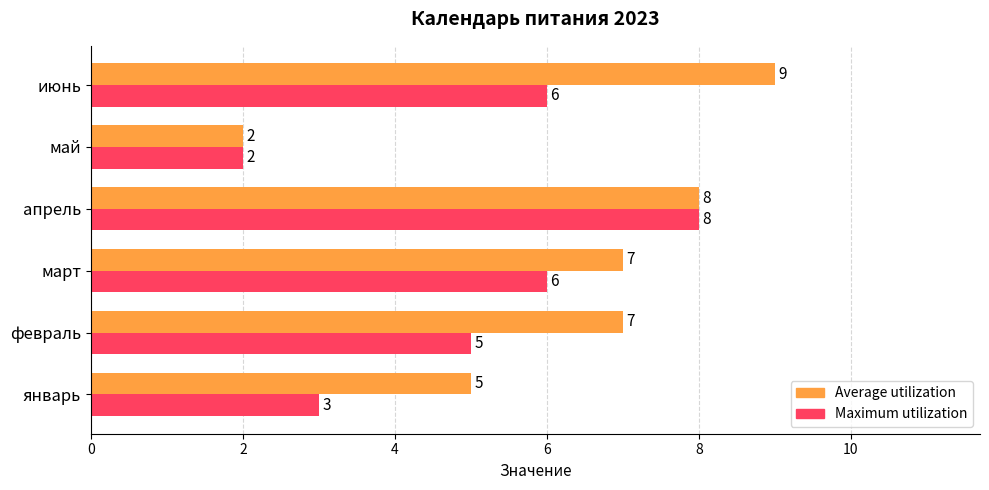

The value of Average utilization at апрель is 5. True or false?

False